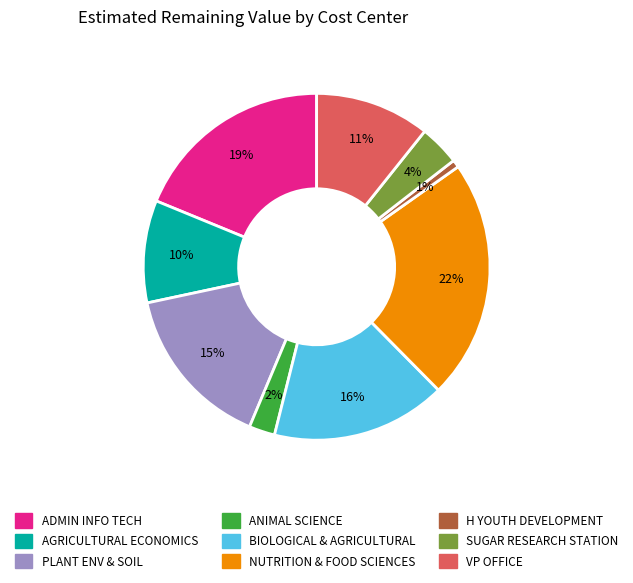

Does any single category account for the majority?

No